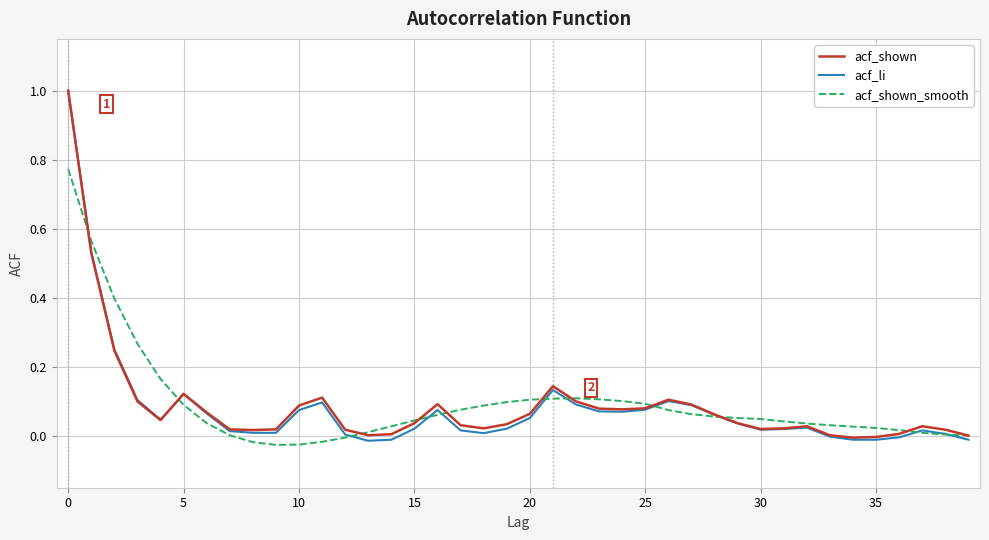

Which series has the widest spread of values?

acf_li